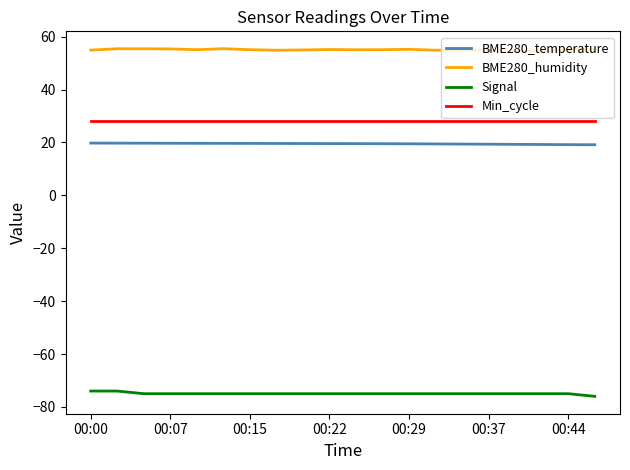

Which series has the largest total across all categories?

BME280_humidity